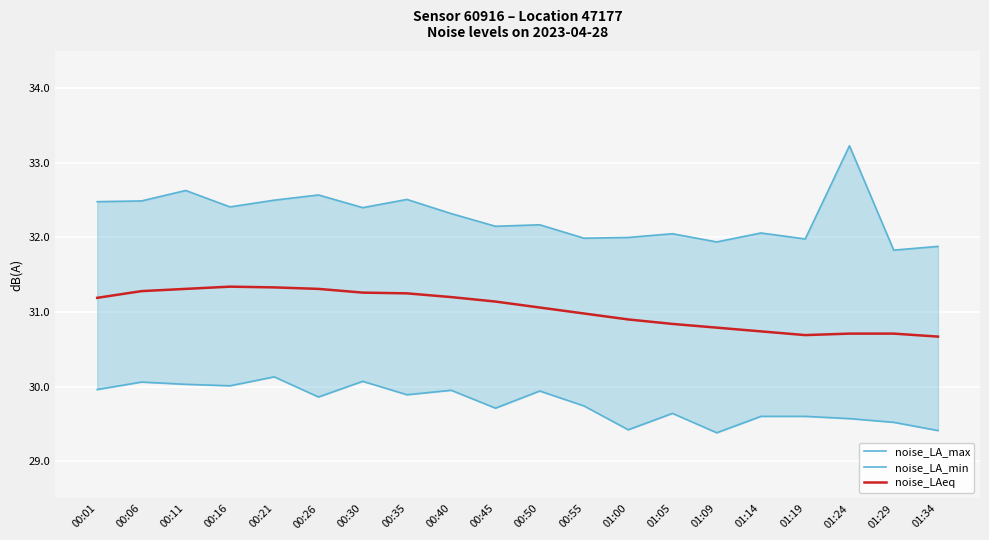

The value of noise_LA_min at 01:00 is 29.4. True or false?

True